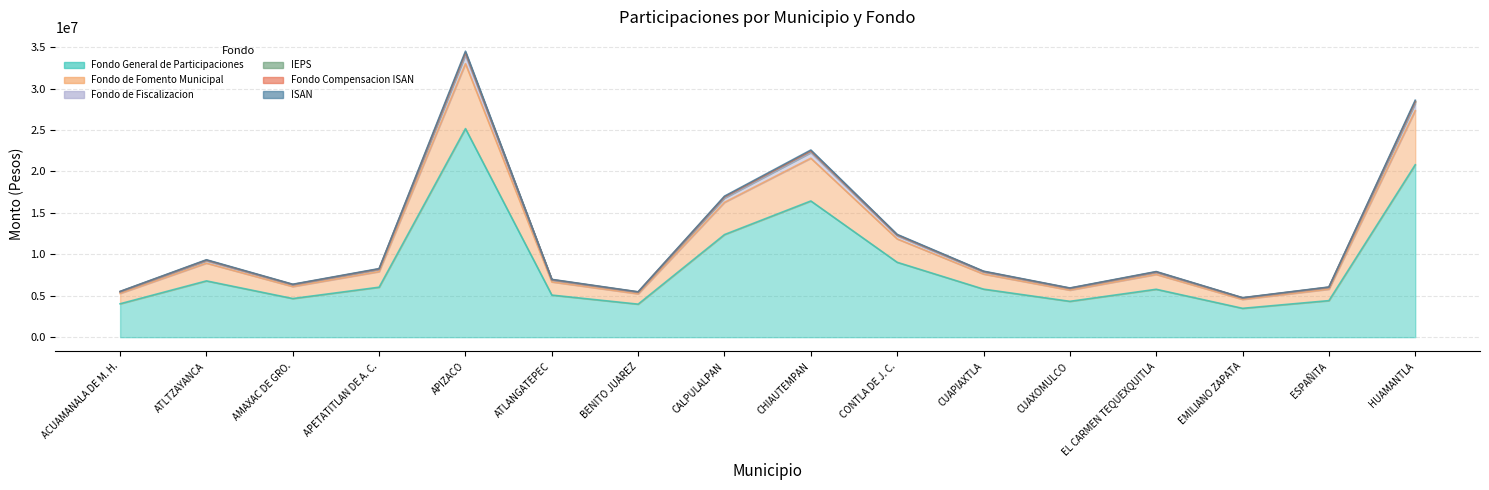

Which has a higher value, AMAXAC DE GRO. or HUAMANTLA?

HUAMANTLA